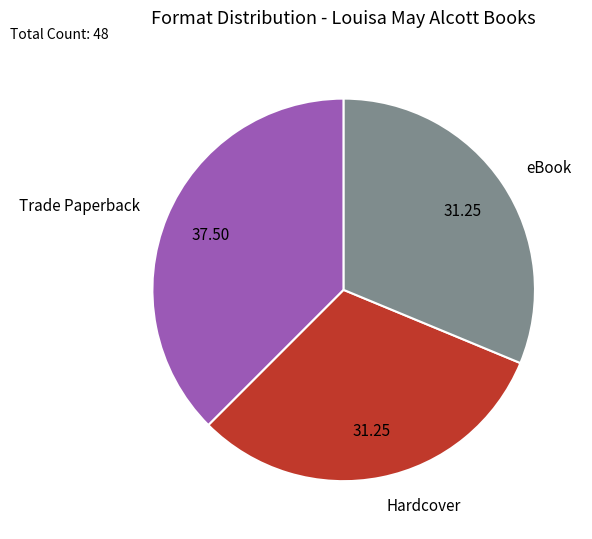

True or false: Hardcover accounts for 31% of the total.

True